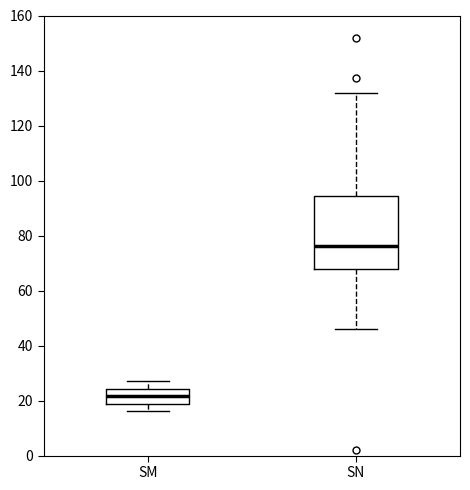

Comparing the boxes themselves (not the whiskers), which one is the tallest?

SN